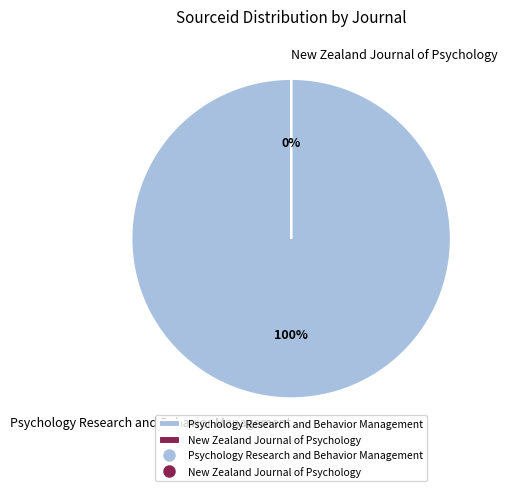

Is the sum of New Zealand Journal of Psychology and Psychology Research and Behavior Management greater than half?

Yes